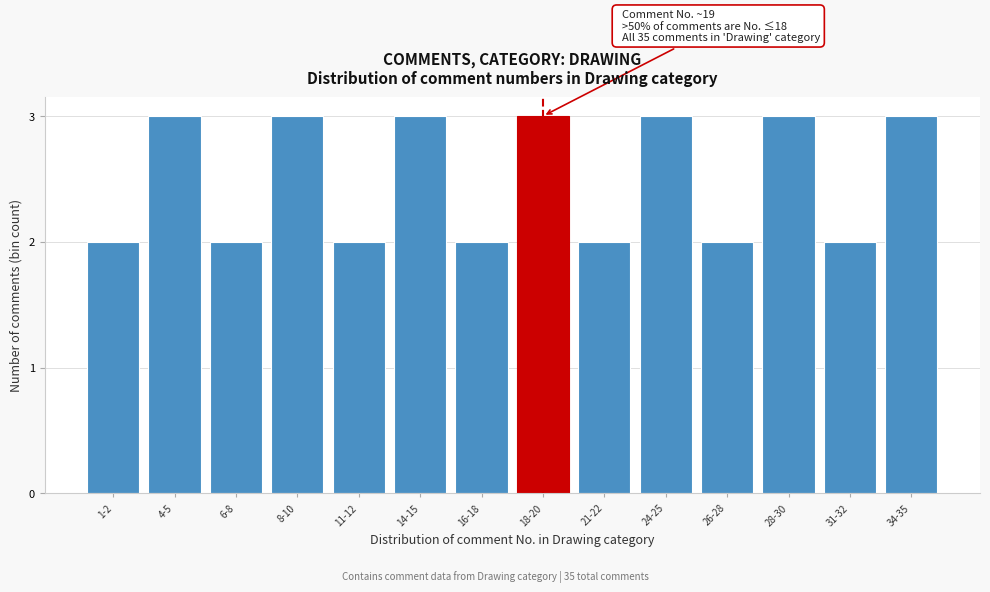

Reading left to right, extract all data points from this chart.

1-2=2	4-5=3	6-8=2	8-10=3	11-12=2	14-15=3	16-18=2	18-20=3	21-22=2	24-25=3	26-28=2	28-30=3	31-32=2	34-35=3